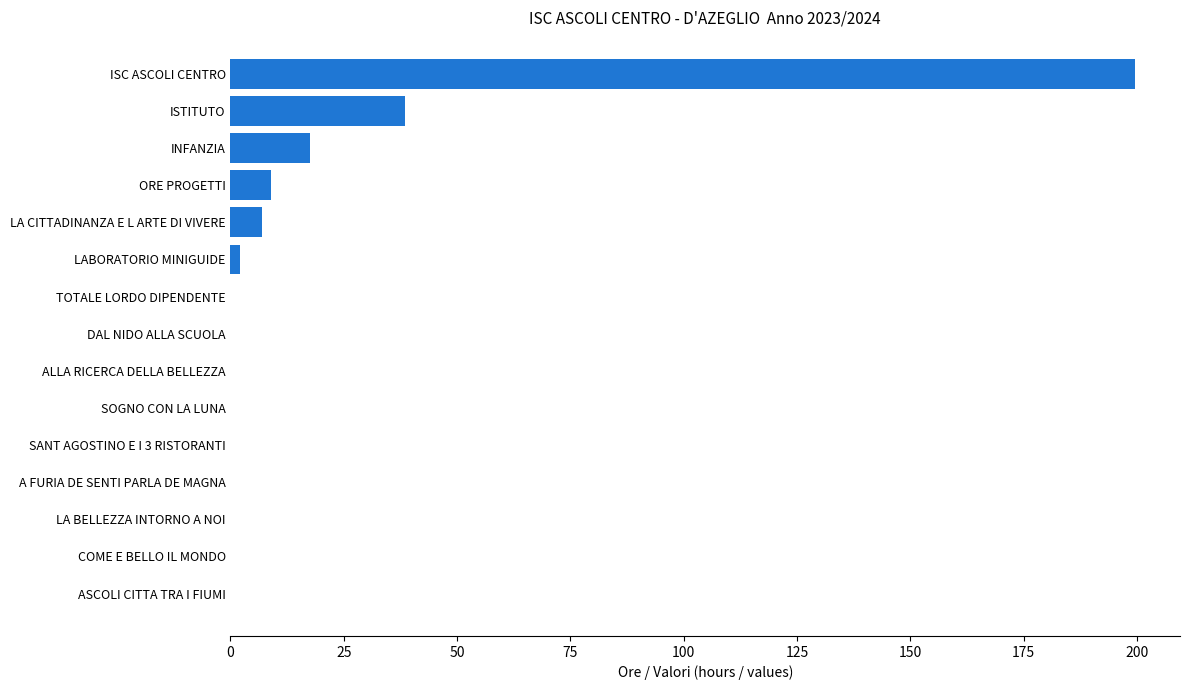

What is the sum of all values?

273.5